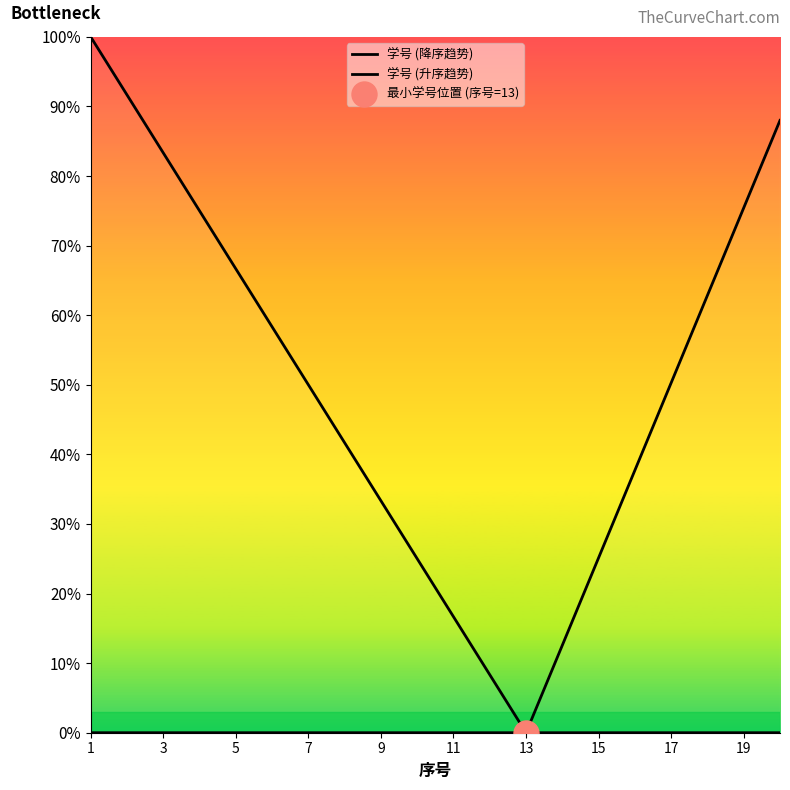

What is the difference between the second highest and second lowest values in the 学号 (升序趋势) series?

75.4